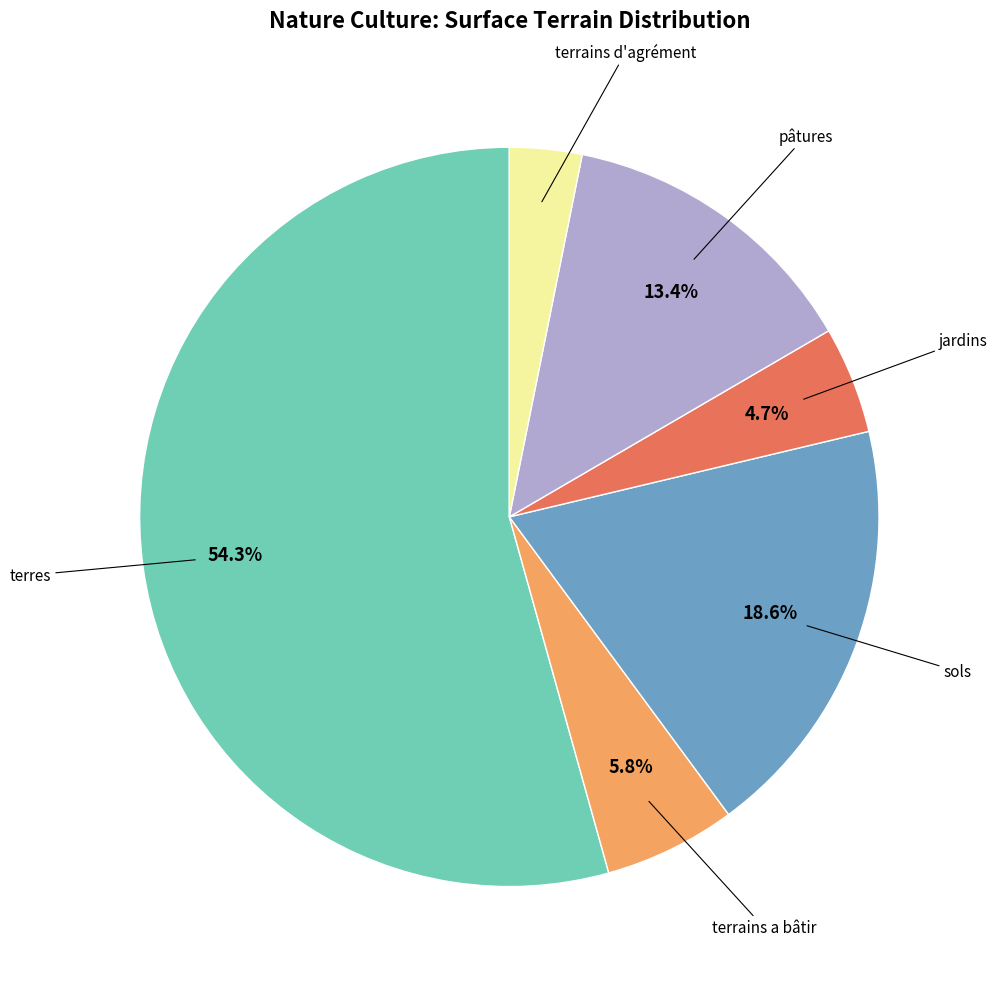

Is there any slice that represents more than half of the pie?

Yes